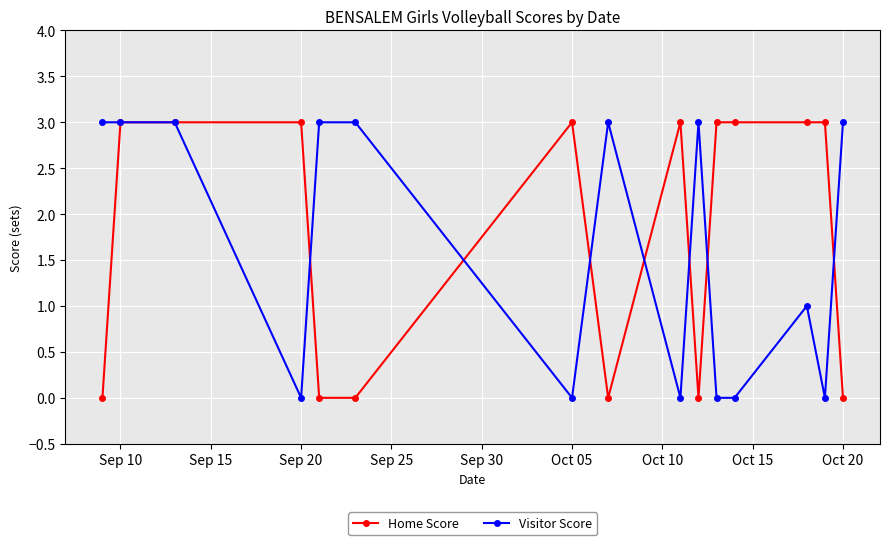

True or false: Visitor Score has more than 1 interior local peaks.

True